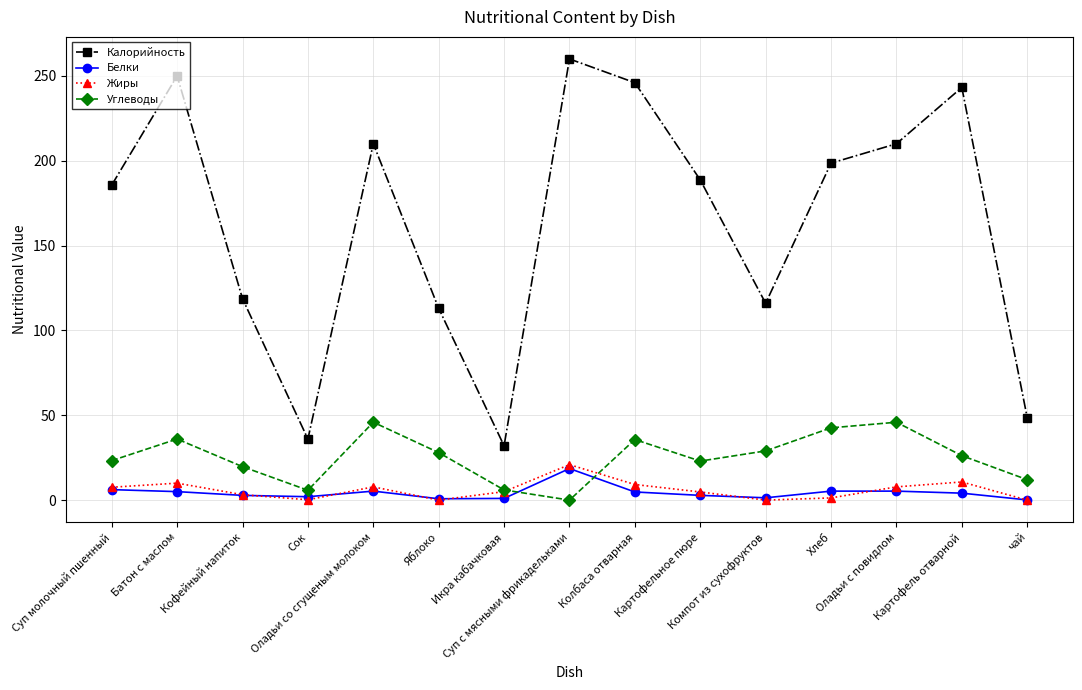

What is the minimum value for Белки?

0.1